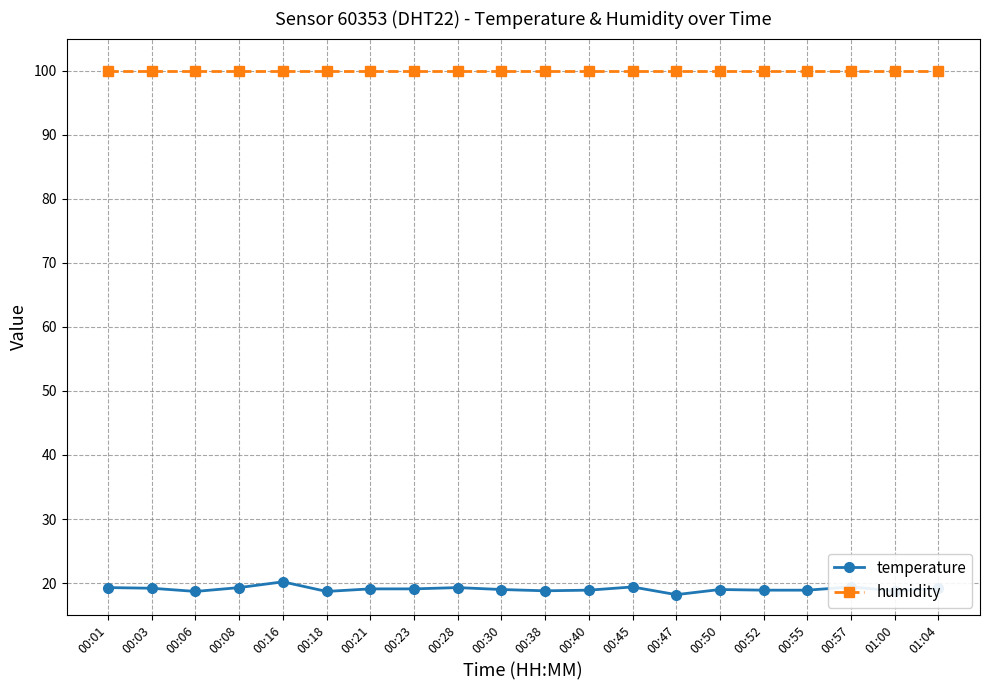

What is the value of the temperature point at the 9th from the left?

19.3